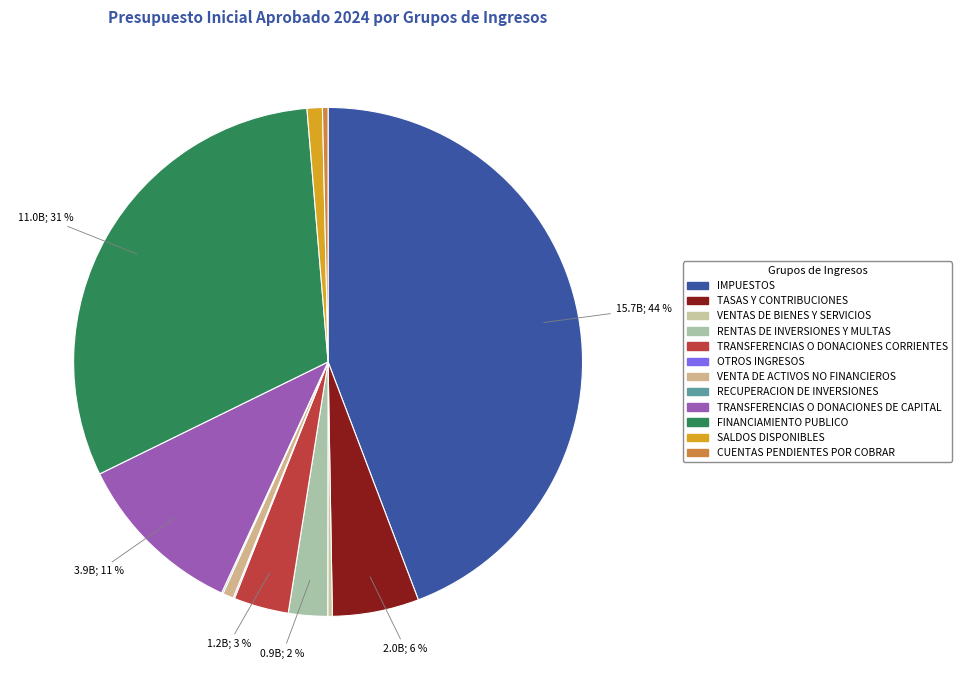

Which slice is the smallest?

OTROS INGRESOS